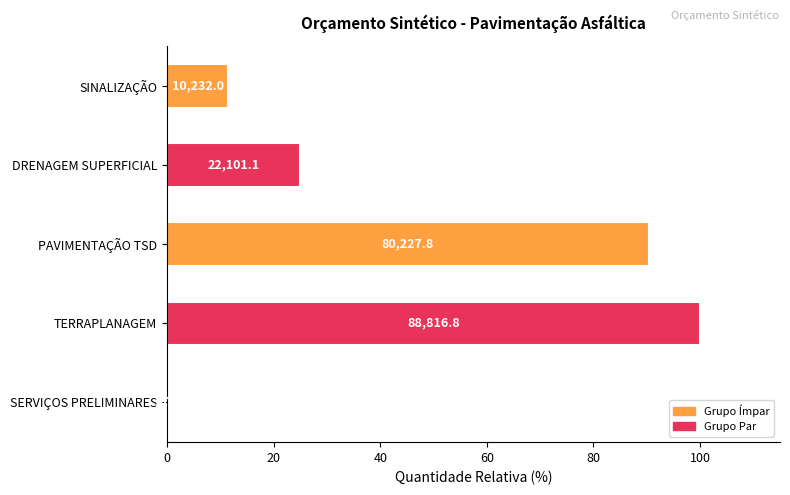

What is the average value?

45.4